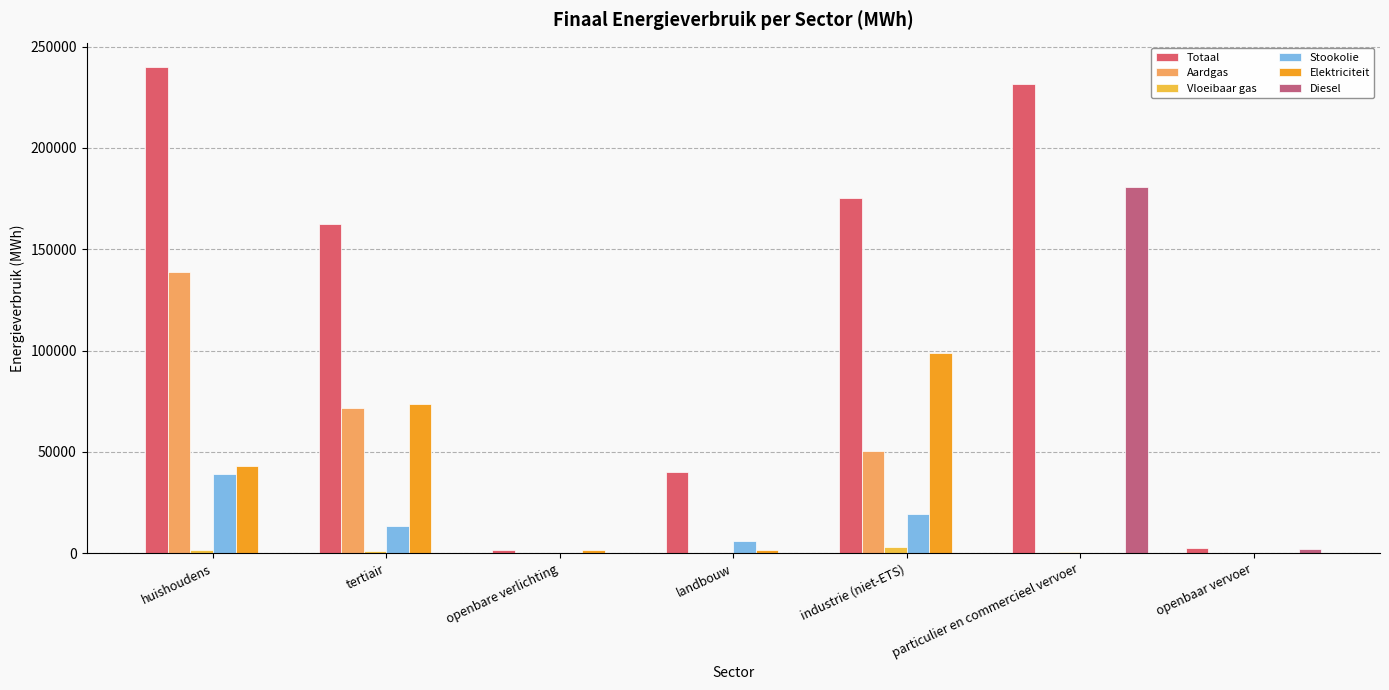

At which label does Stookolie first exceed 5828?

huishoudens